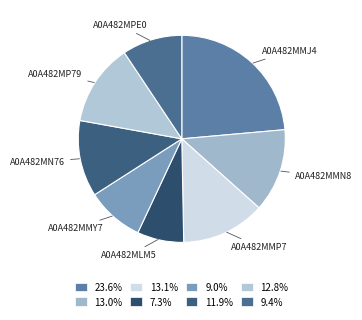

The A0A482MN76 slice represents 12% of the pie. True or false?

True